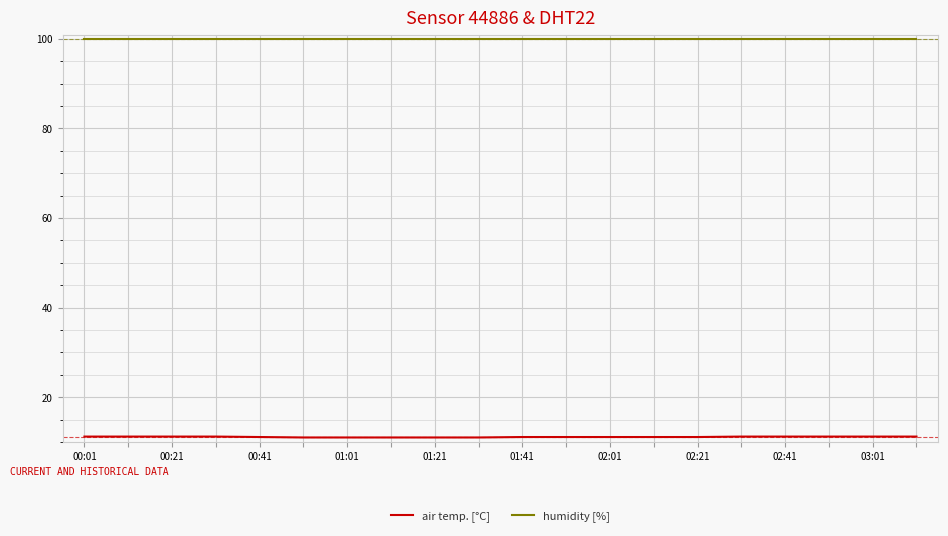

What is the minimum value shown in the chart?

11.0